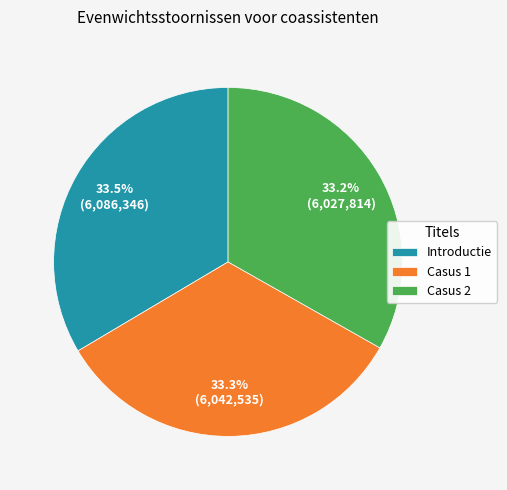

Does Introductie account for over 50% of the chart?

No